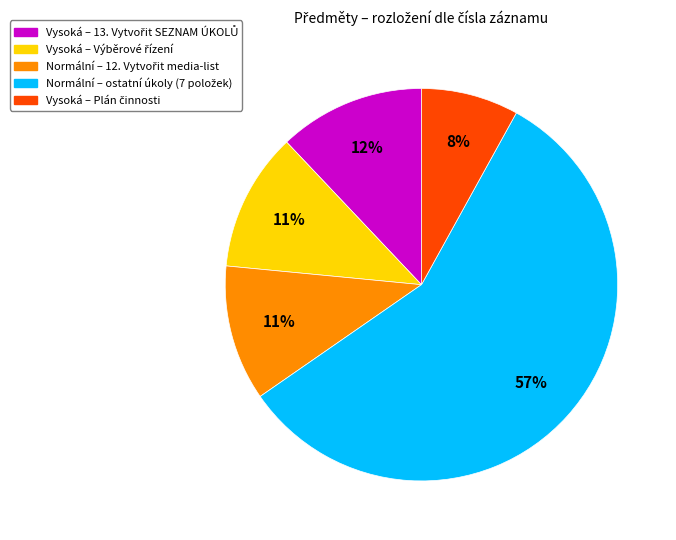

To the nearest percent, what is the average slice percentage?

20%